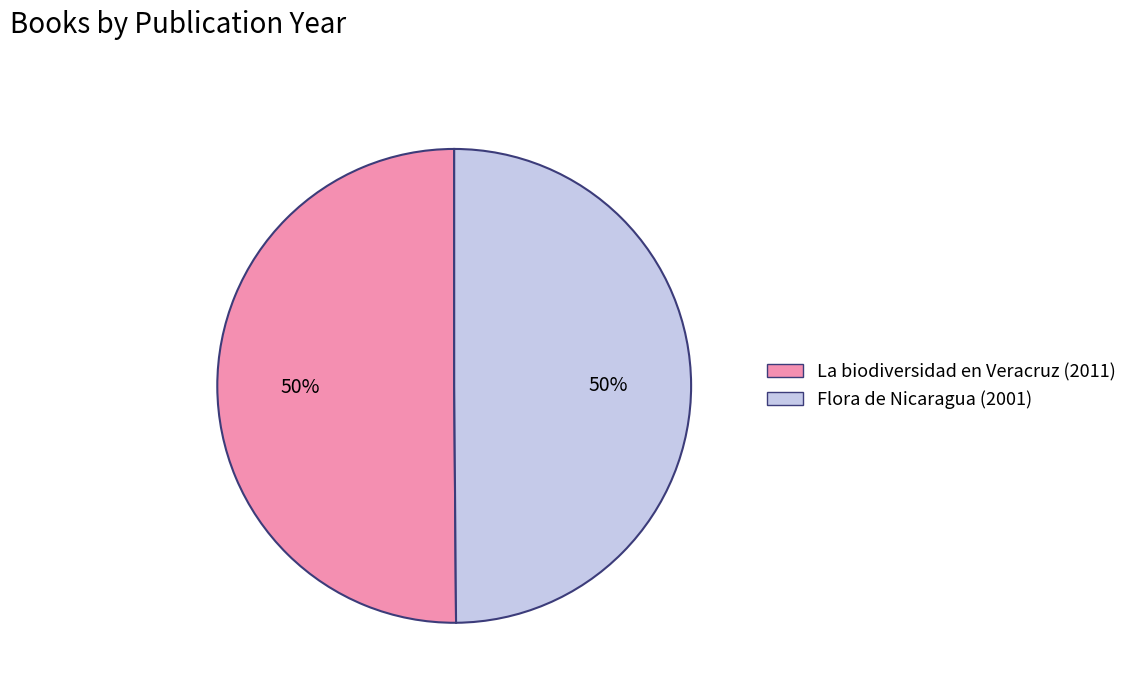

The Flora de Nicaragua (2001) slice represents 50% of the pie. True or false?

True